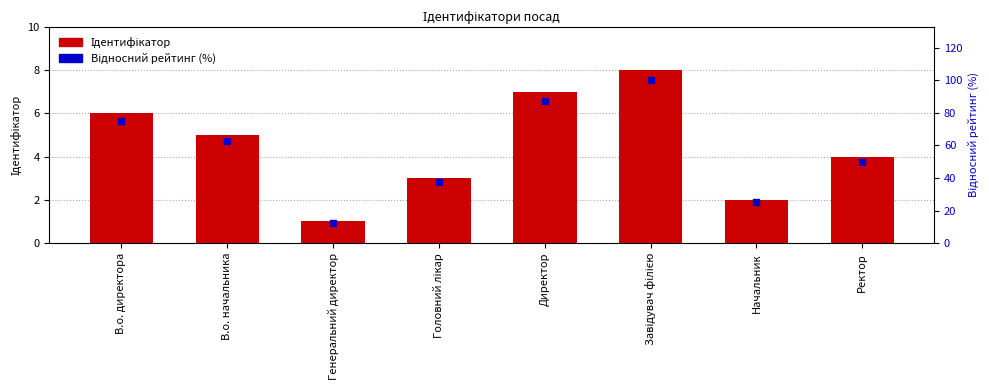

Which series has the largest total across all categories?

Відносний рейтинг (%)